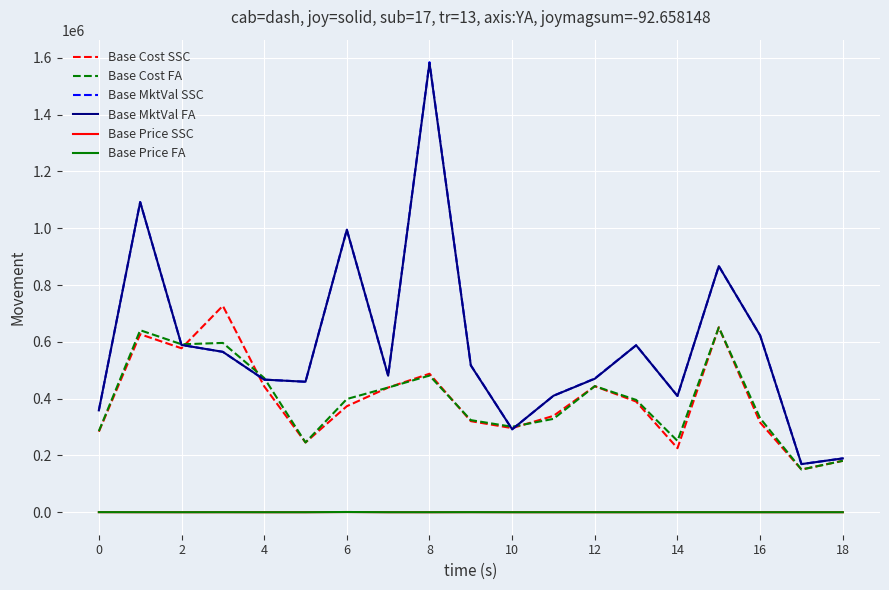

True or false: Base Cost SSC and Base Price SSC cross at least once.

False